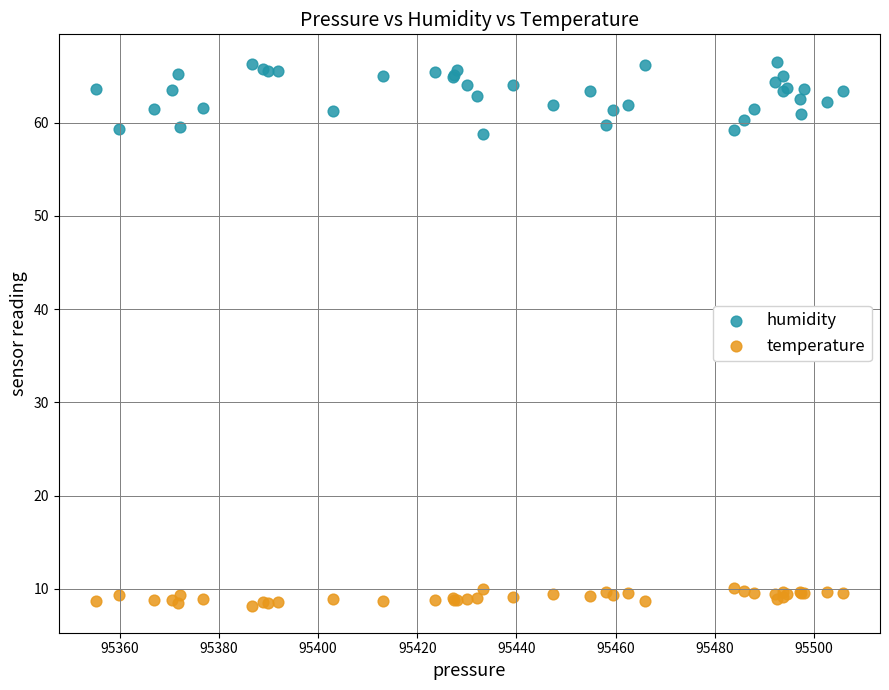

Which series contains the highest Y value?

humidity